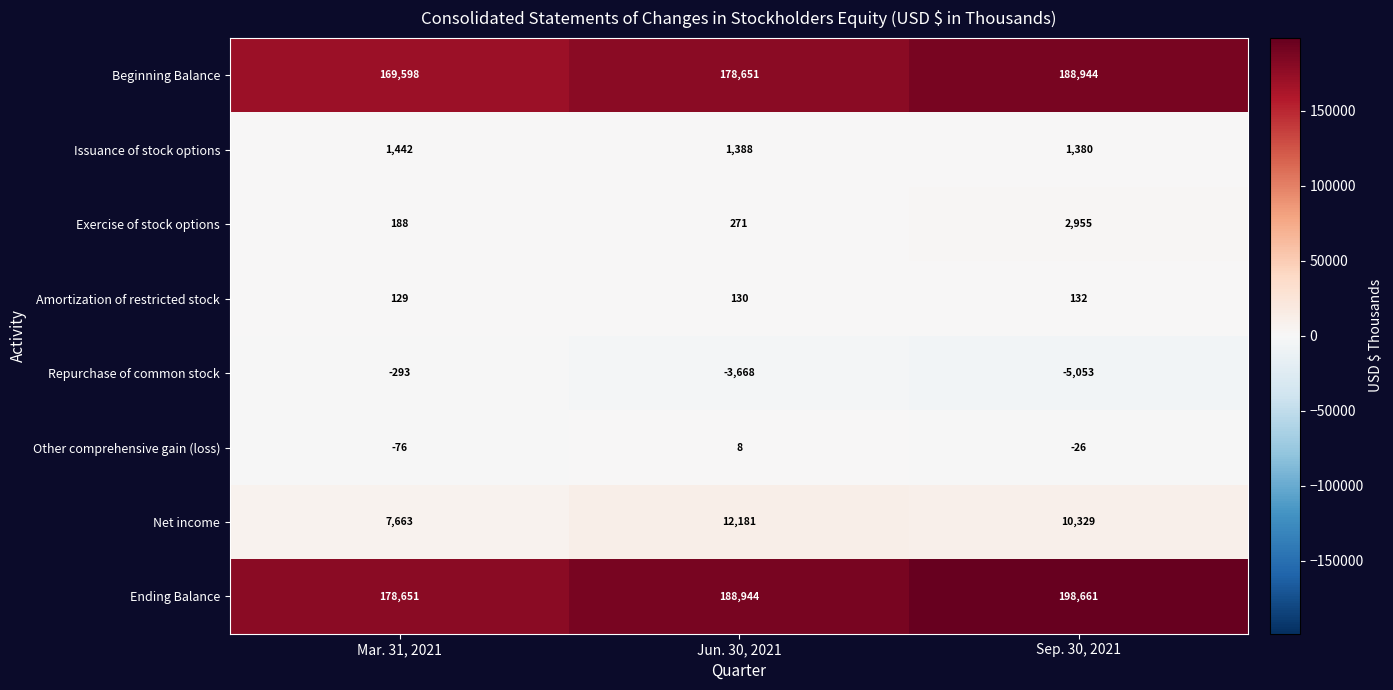

Reading left to right, what are all the values shown in this chart?

Beginning Balance: Mar. 31, 2021=169598	Jun. 30, 2021=178651	Sep. 30, 2021=188944
Issuance of stock options: Mar. 31, 2021=1442	Jun. 30, 2021=1388	Sep. 30, 2021=1380
Exercise of stock options: Mar. 31, 2021=188	Jun. 30, 2021=271	Sep. 30, 2021=2955
Amortization of restricted stock: Mar. 31, 2021=129	Jun. 30, 2021=130	Sep. 30, 2021=132
Repurchase of common stock: Mar. 31, 2021=-293	Jun. 30, 2021=-3668	Sep. 30, 2021=-5053
Other comprehensive gain (loss): Mar. 31, 2021=-76	Jun. 30, 2021=8	Sep. 30, 2021=-26
Net income: Mar. 31, 2021=7663	Jun. 30, 2021=12181	Sep. 30, 2021=10329
Ending Balance: Mar. 31, 2021=178651	Jun. 30, 2021=188944	Sep. 30, 2021=198661